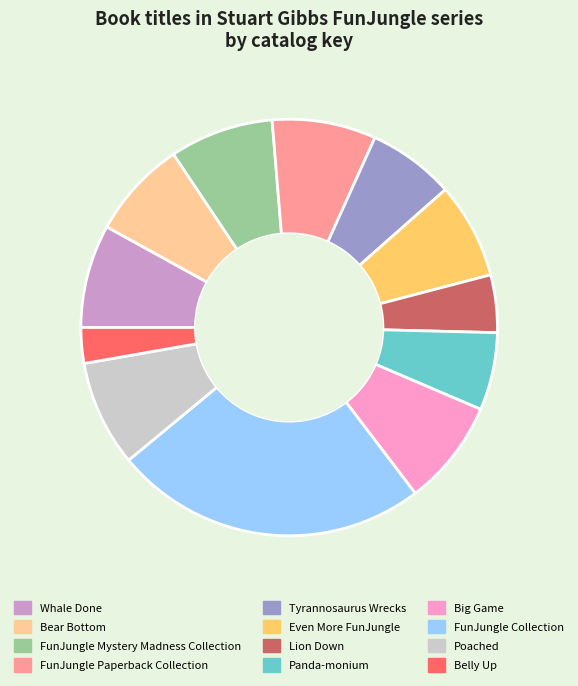

How many segments does this pie chart have?

12